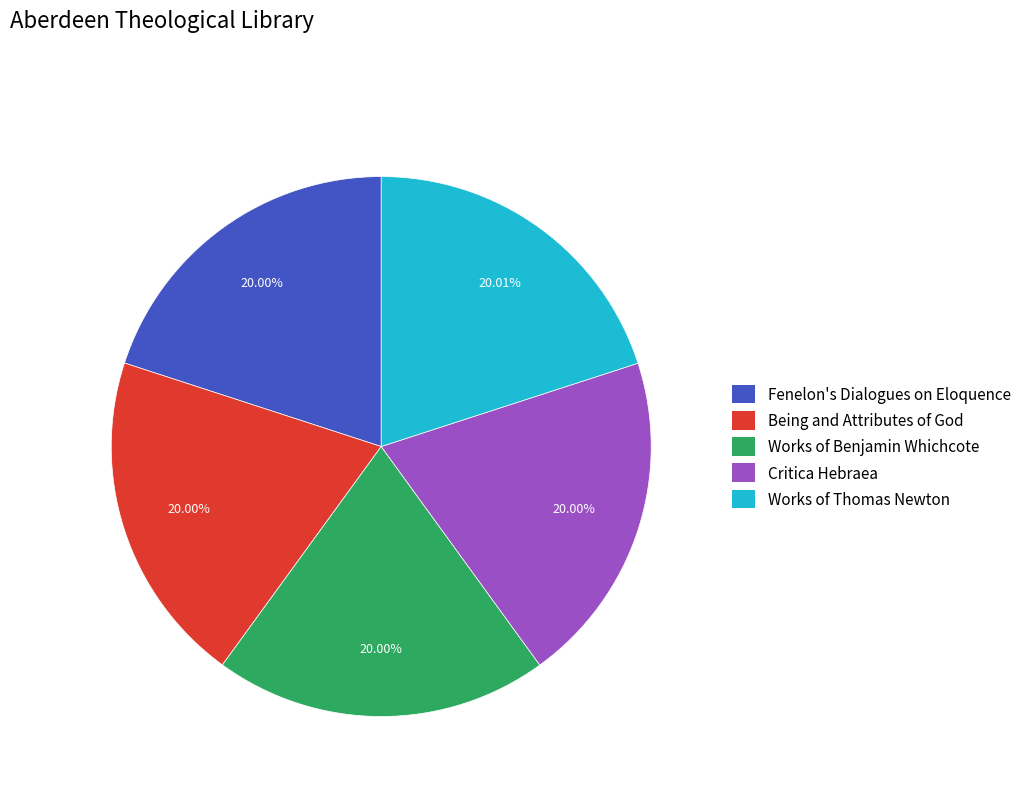

Approximately how many times larger is the value at Works of Thomas Newton compared to Being and Attributes of God?

1.0